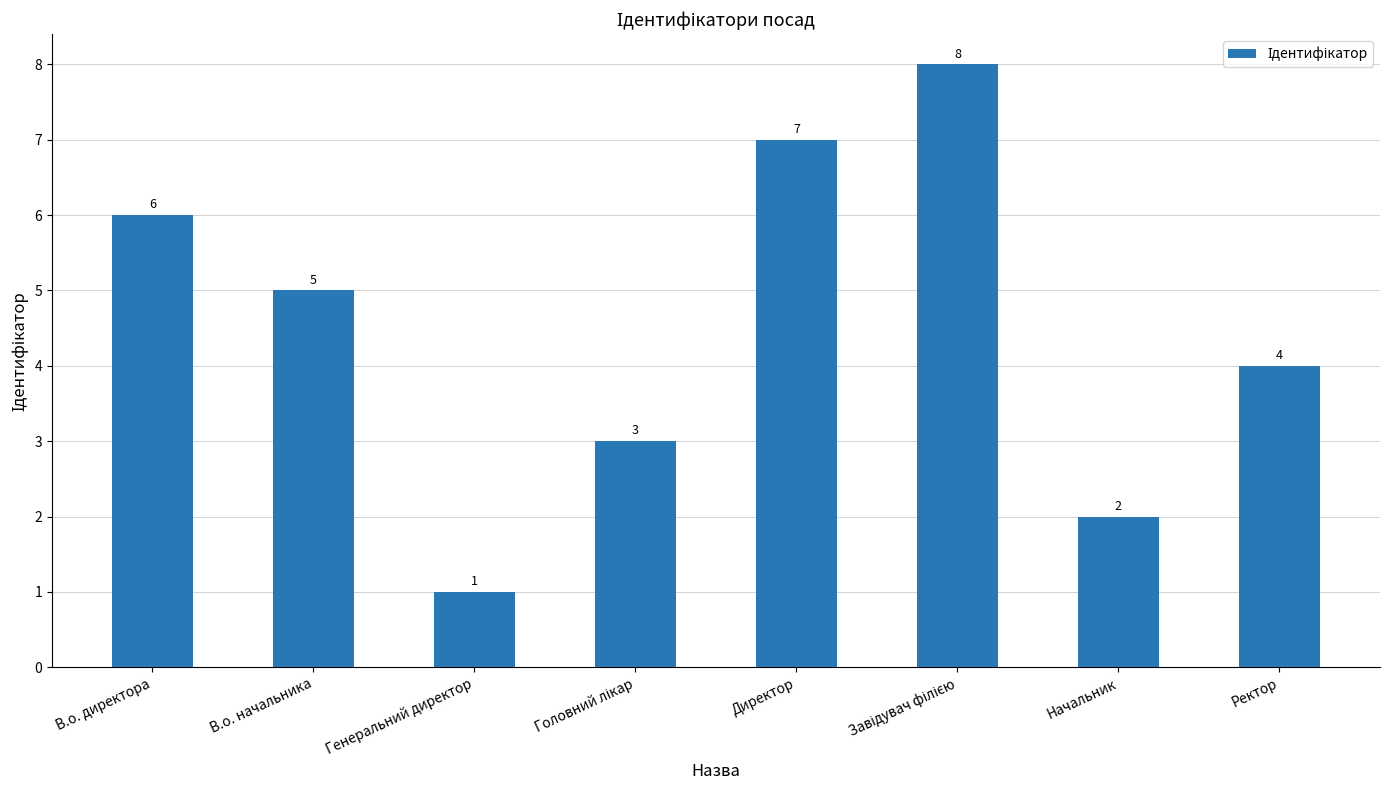

What is the label of the 5th bar from the left?

Директор